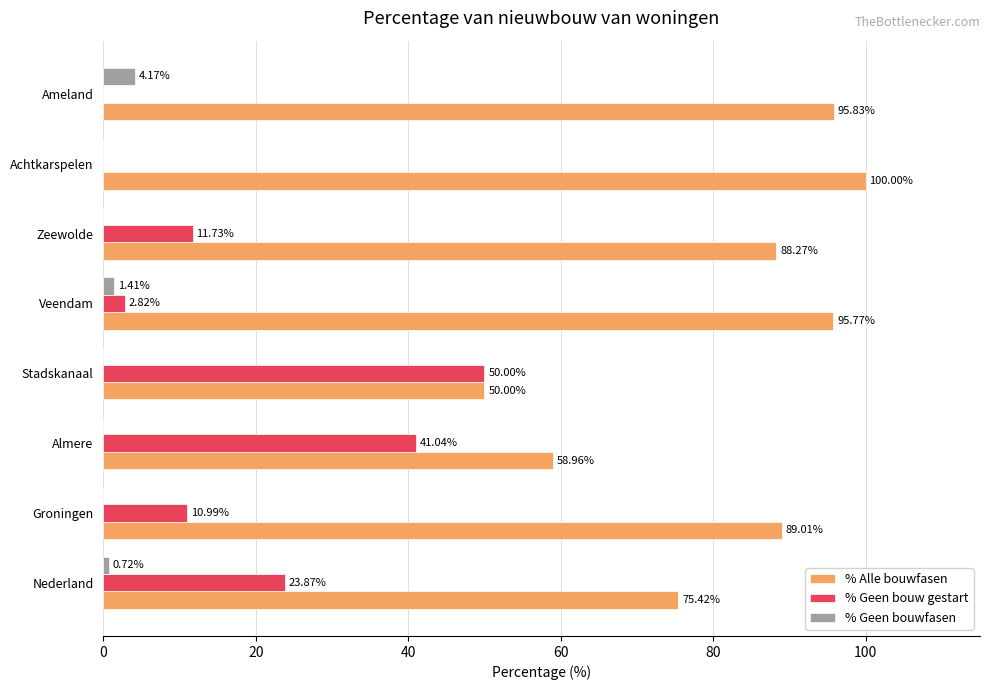

What are all the series names shown in the legend?

% Alle bouwfasen, % Geen bouw gestart, % Geen bouwfasen